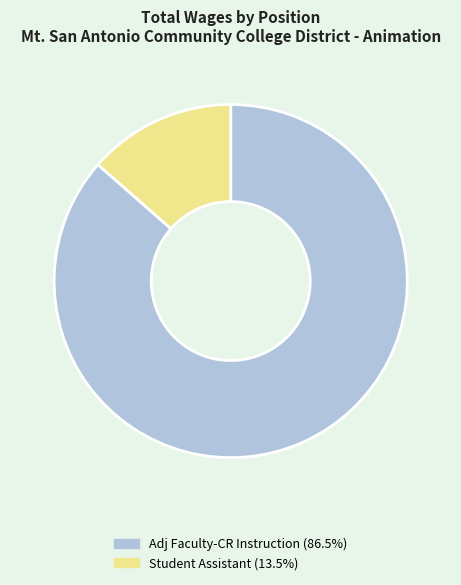

Rank the categories by value from highest to lowest.

Adj Faculty-CR Instruction, Student Assistant